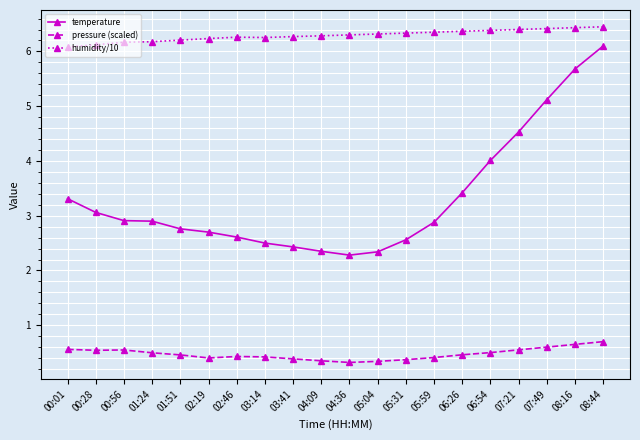

At 00:56, list the series in order from smallest to largest.

pressure (scaled), temperature, humidity/10